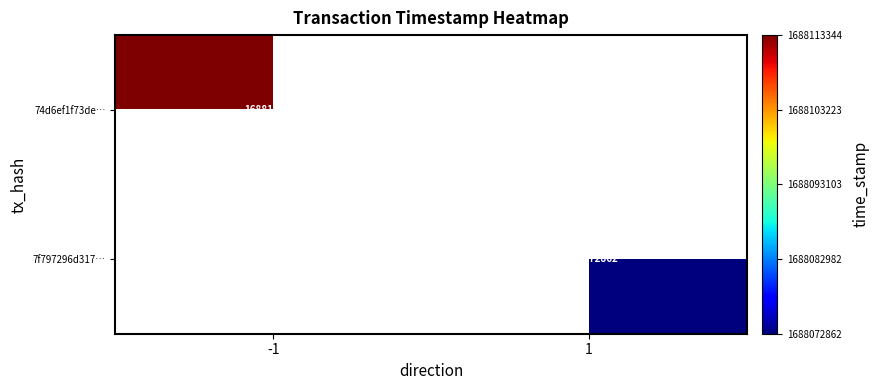

Is it true that 7f797296d317… equals 2870287270 at 1?

False